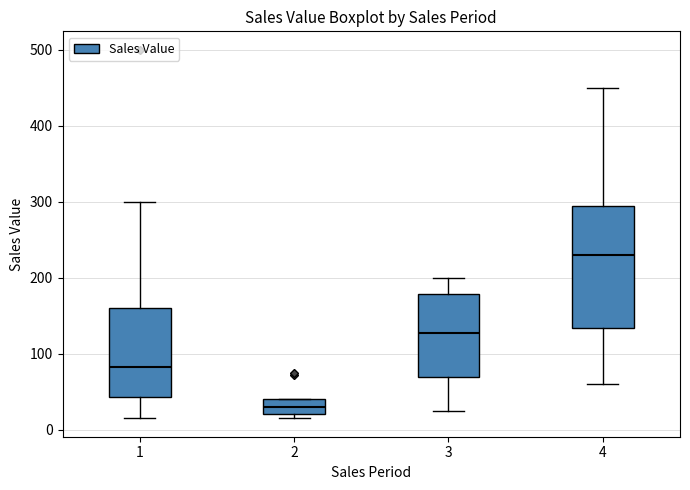

Which box's median line is the lowest?

2